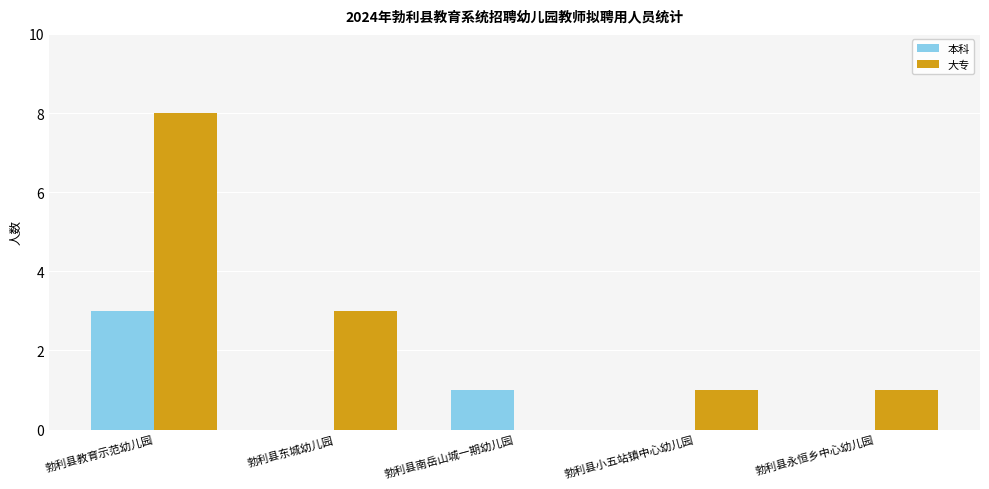

At which category is the sum across all series the highest?

勃利县教育示范幼儿园